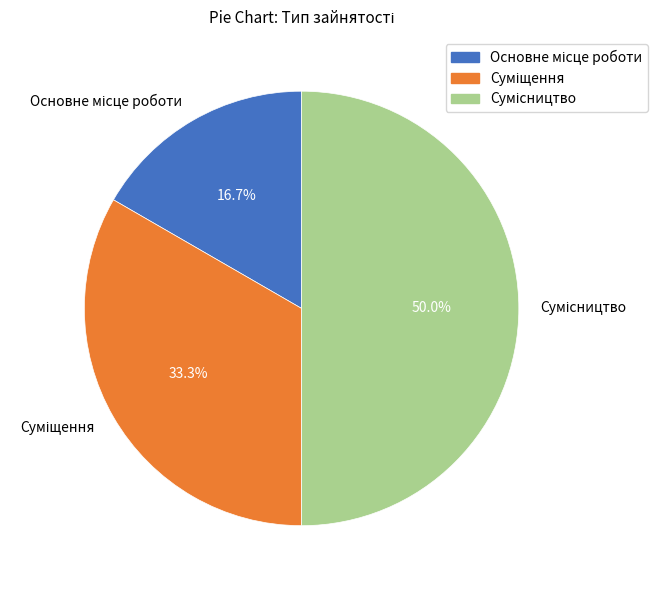

How many slices are in this pie chart?

3